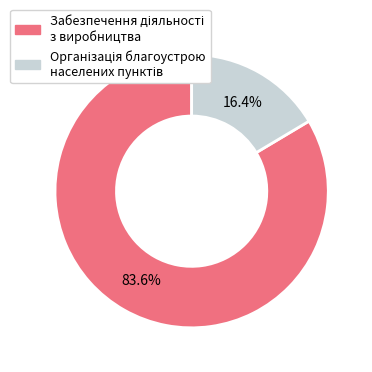

Does any single category account for the majority?

Yes